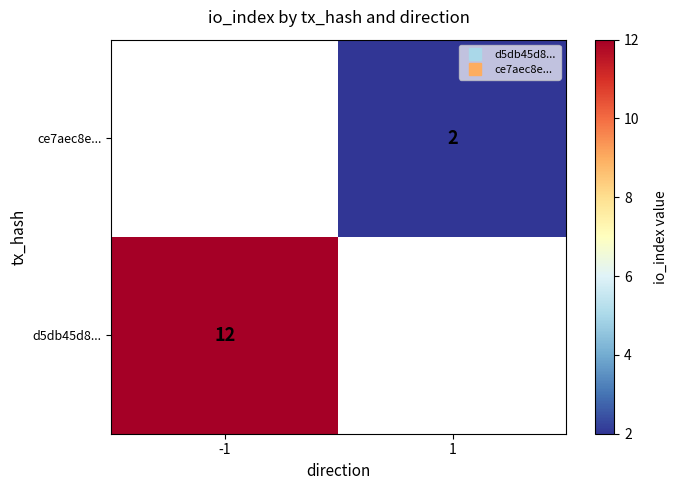

Which category has the highest value in the d5db45d8... series?

-1